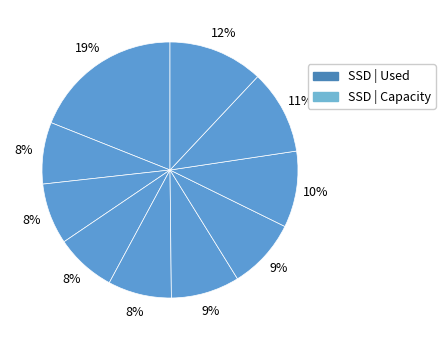

Count the number of slices in the pie.

10